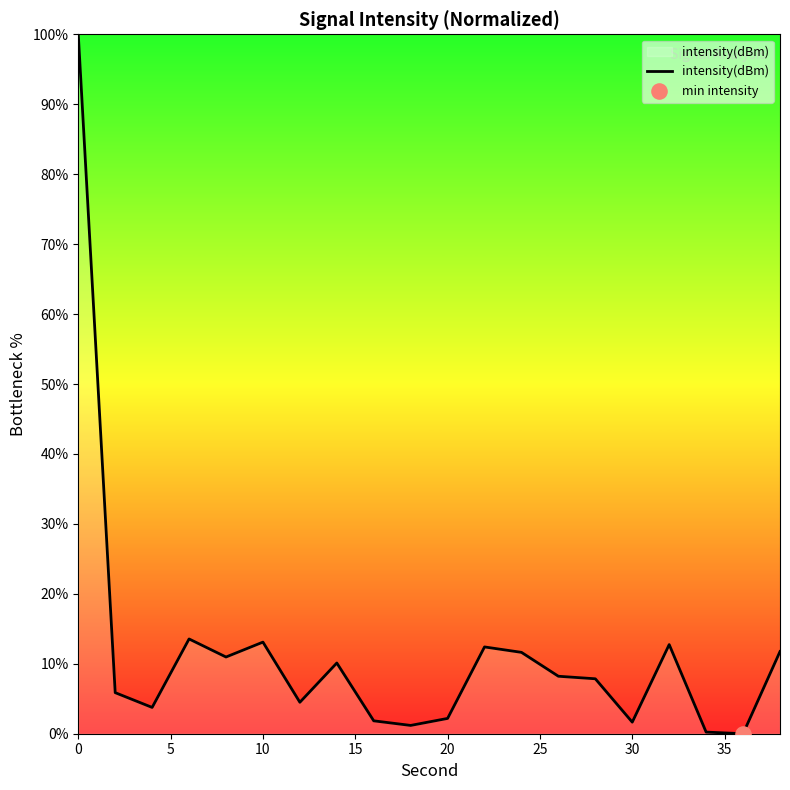

Does the chart have visible grid lines?

No